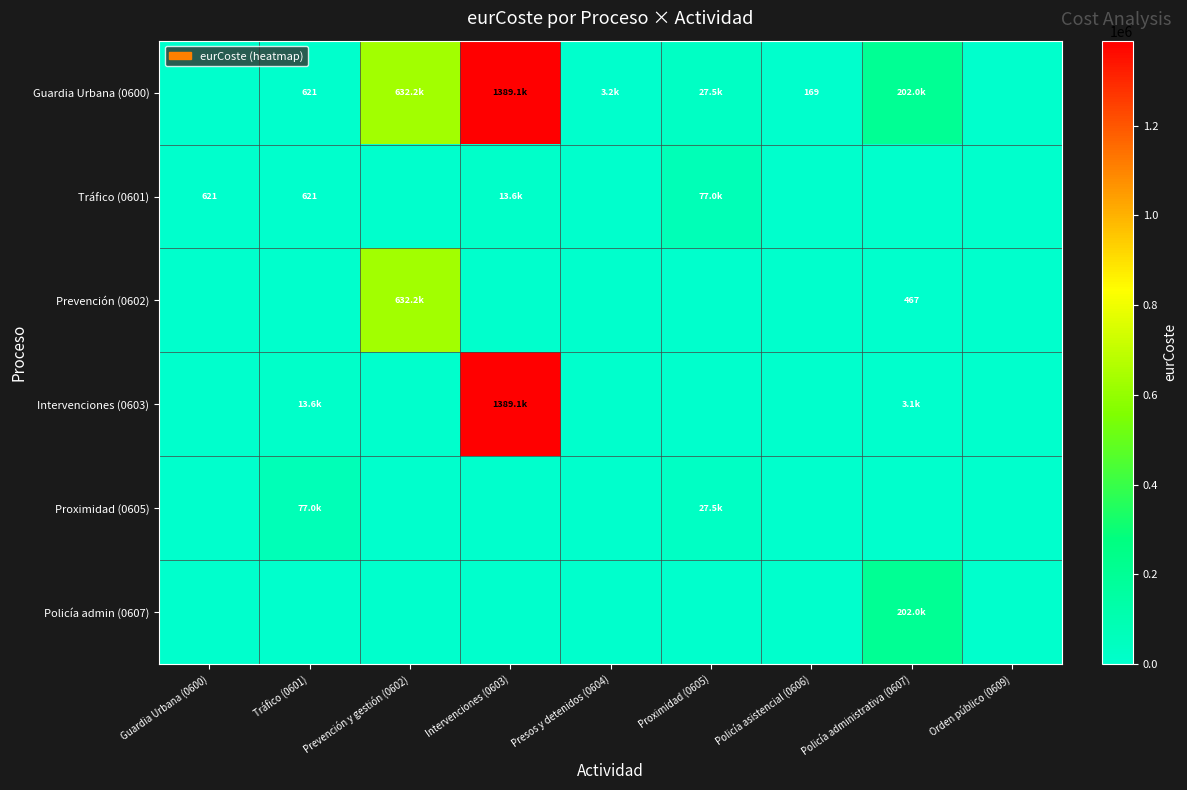

Rank the series at Policía administrativa (0607) from highest to lowest value.

Guardia Urbana (0600), Policía admin (0607), Intervenciones (0603), Prevención (0602), Tráfico (0601), Proximidad (0605)